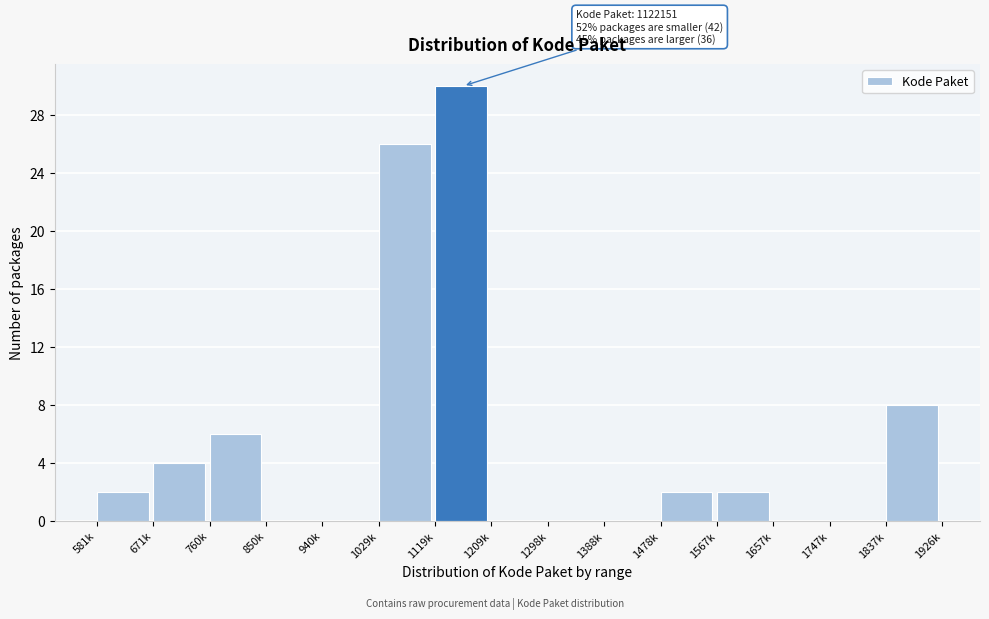

Reading right to left, what are all the values shown in this chart?

1837k=8	1747k=0	1657k=0	1567k=2	1478k=2	1388k=0	1298k=0	1209k=0	1119k=30	1029k=26	940k=0	850k=0	760k=6	671k=4	581k=2